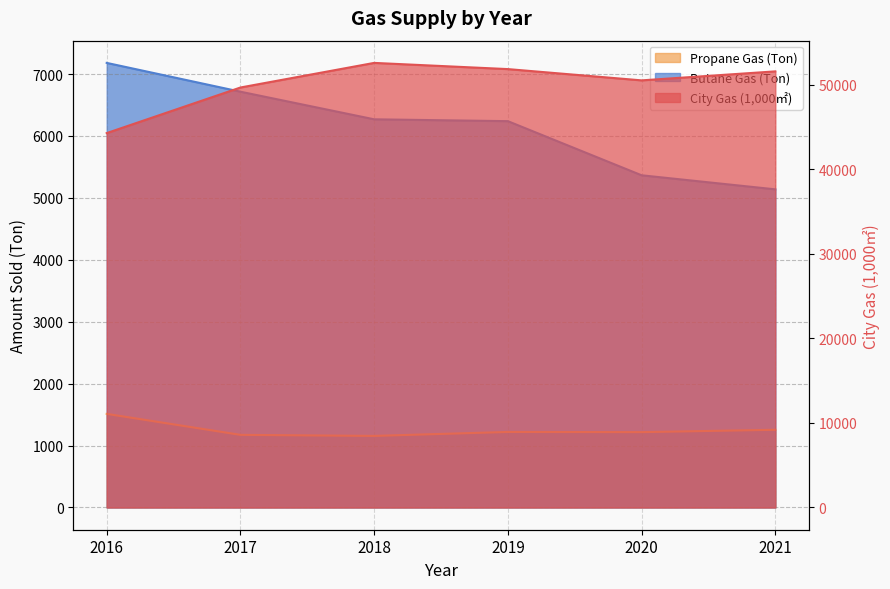

What is the sum of all Propane Gas (Ton) values?

7533.0